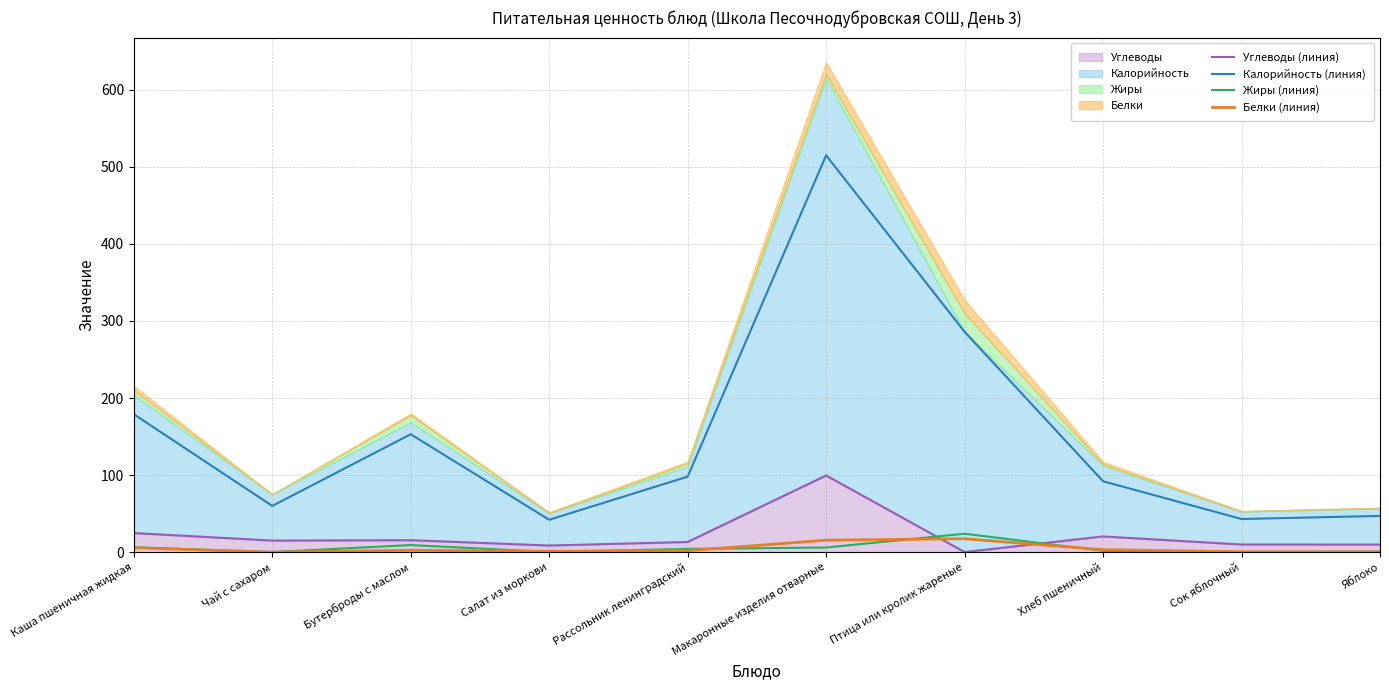

Reading left to right, extract all data points from this chart.

Углеводы (линия): 24.8	15.0	15.5	8.6	13.2	99.5	0.1	20.4	9.9	9.8
Калорийность (линия): 179.0	60.0	153.0	42.0	98.0	515.0	286.0	92.0	43.0	47.0
Жиры (линия): 6.4	0.1	9.2	0.2	4.2	6.0	23.9	1.7	0.1	0.4
Белки (линия): 5.6	0.0	2.4	1.1	1.9	15.5	17.4	3.2	0.5	0.4